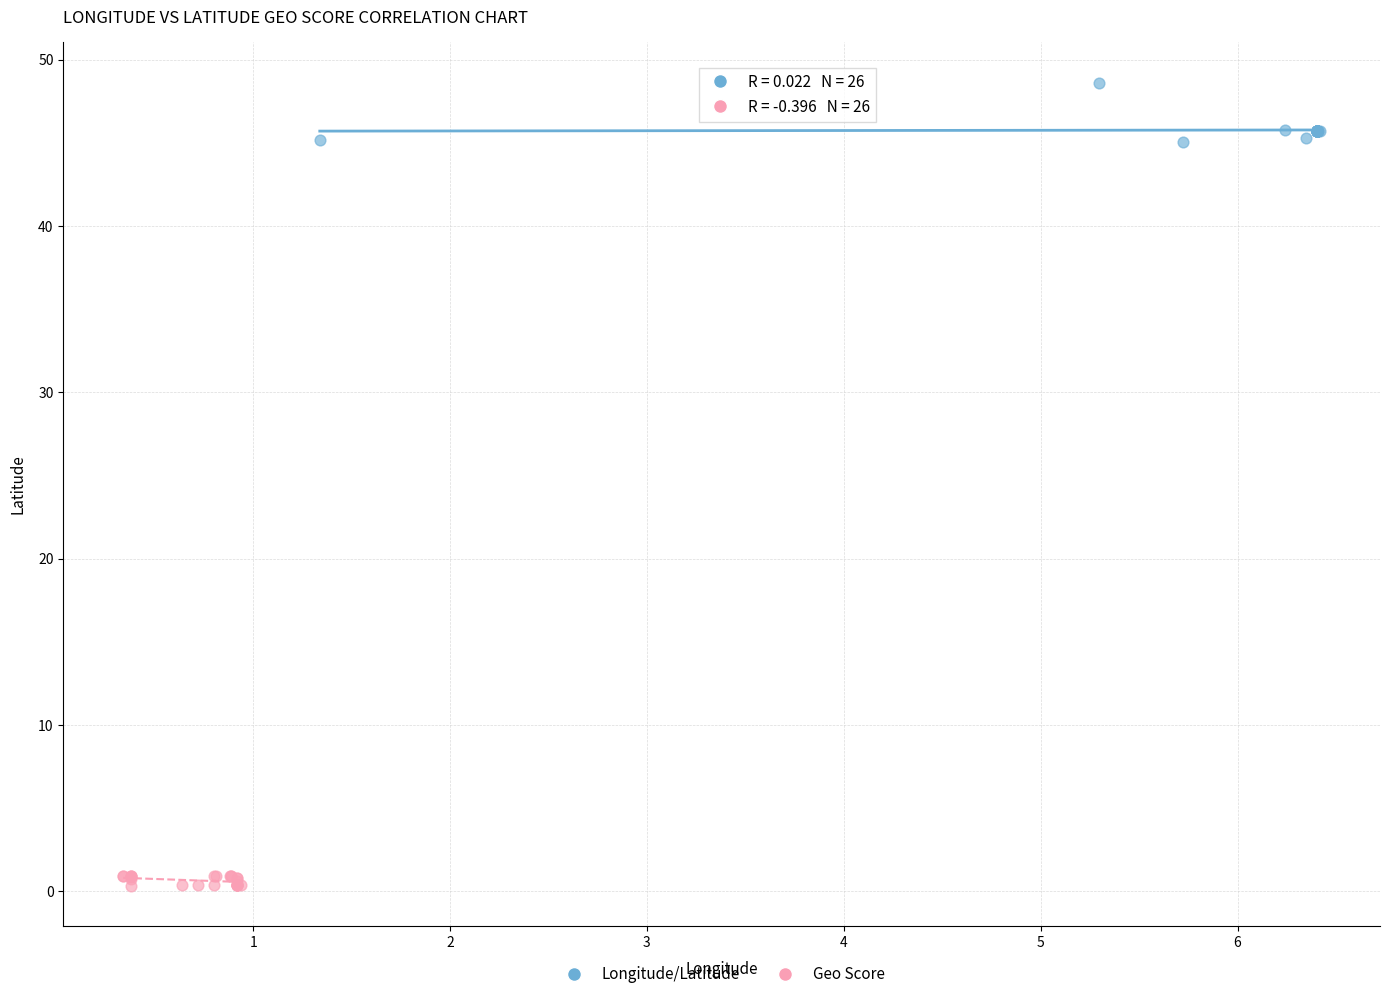

Which series contains the highest Y value?

Longitude/Latitude